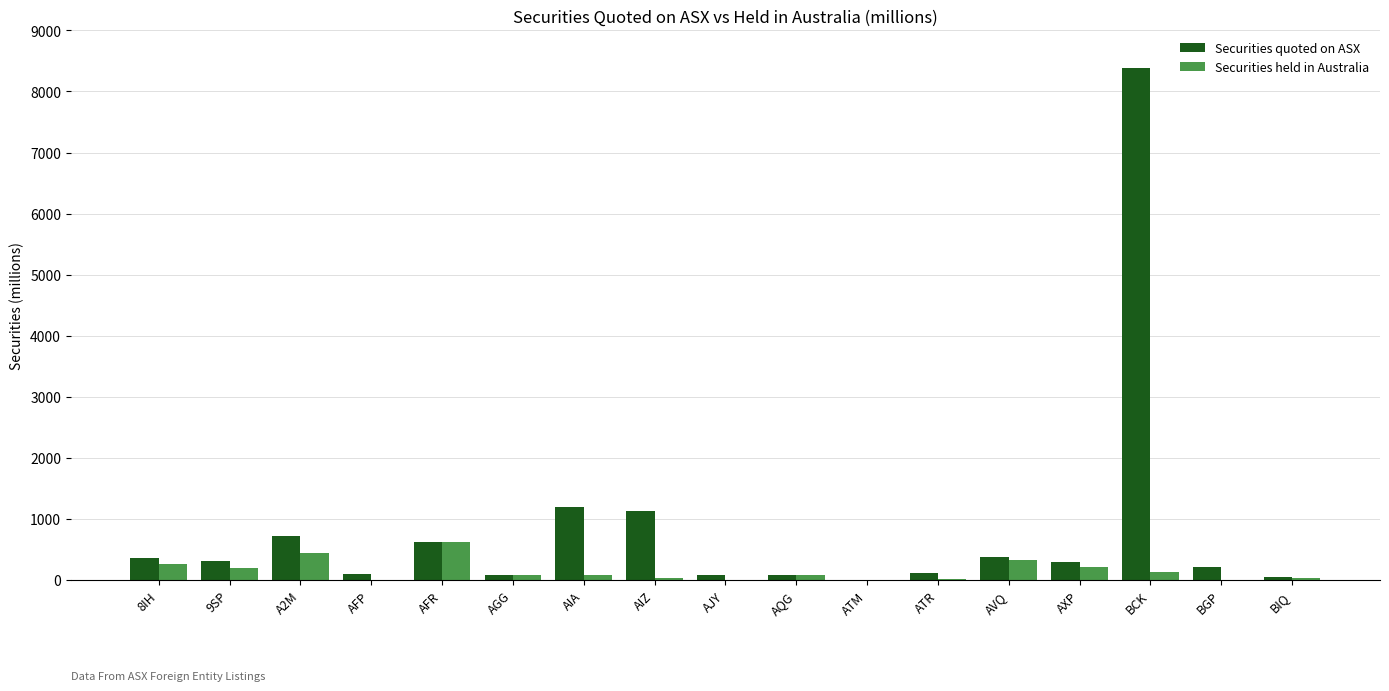

What is the maximum value for Securities quoted on ASX?

8382.0